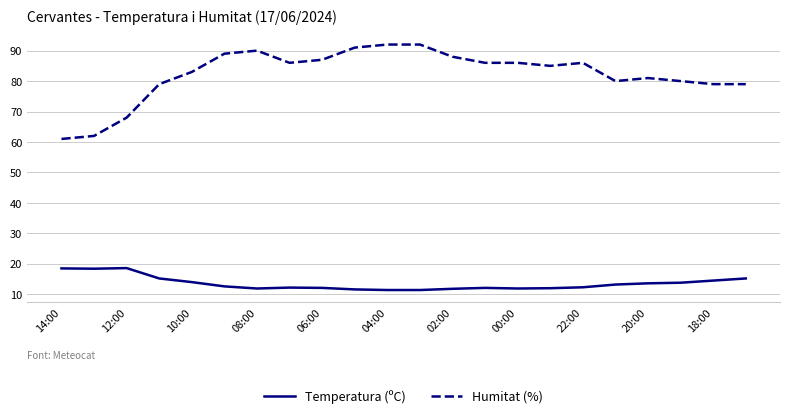

What is the highest value of the Temperatura (ºC) series?

18.6